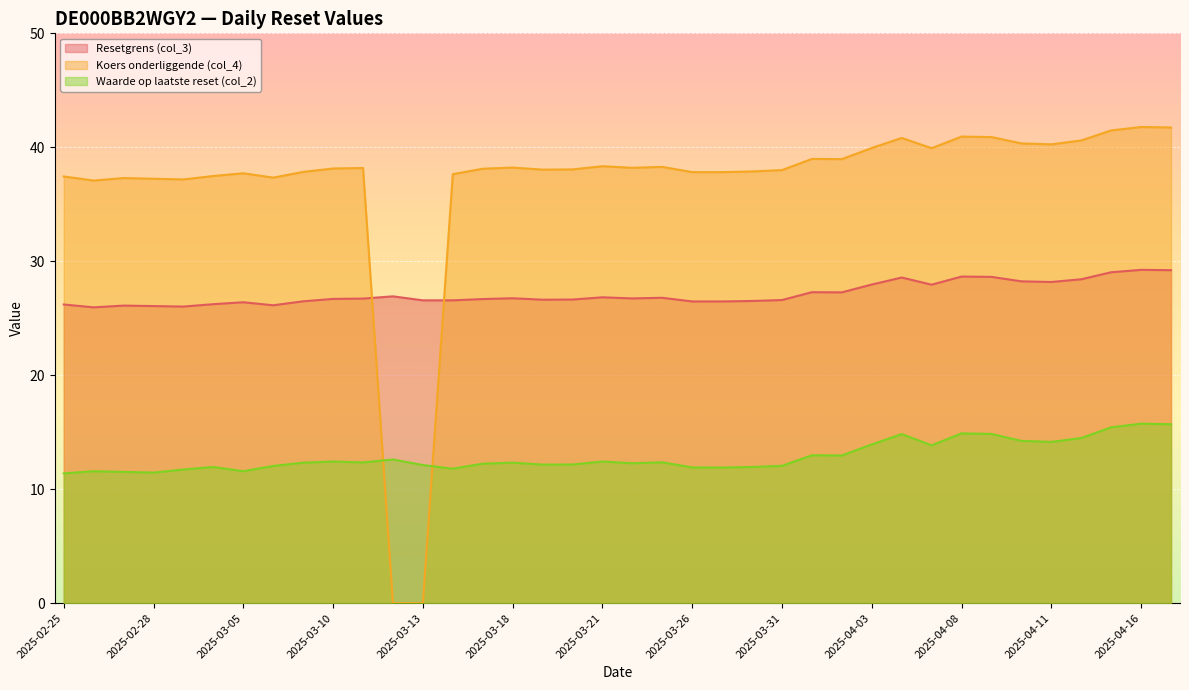

How many interior local peaks does the Waarde op laatste reset (col_2) series have?

11